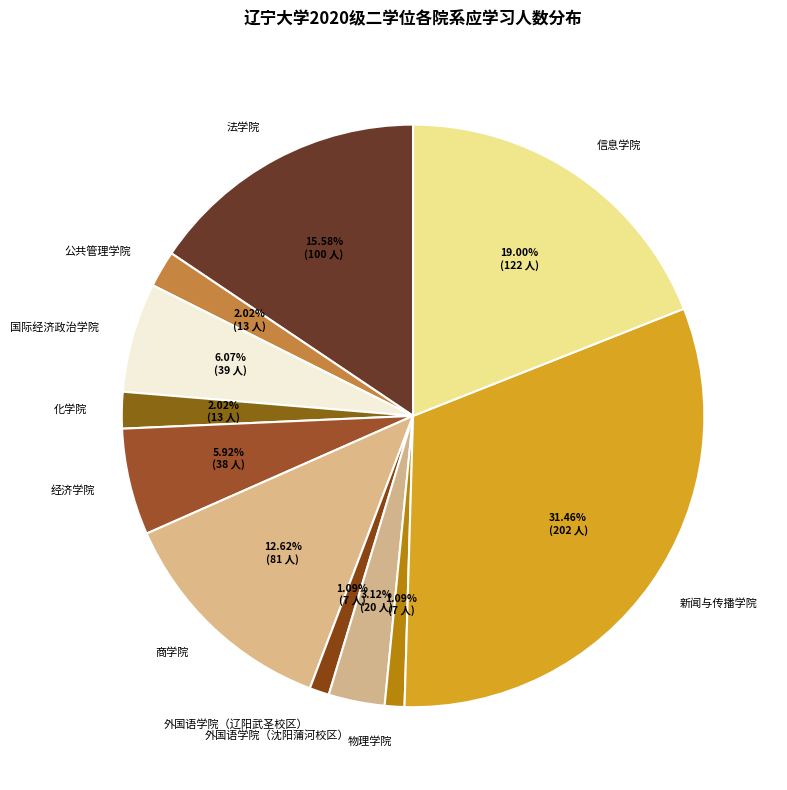

To the nearest percent, what is the combined percentage of 经济学院 and 外国语学院（沈阳蒲河校区）?

9%